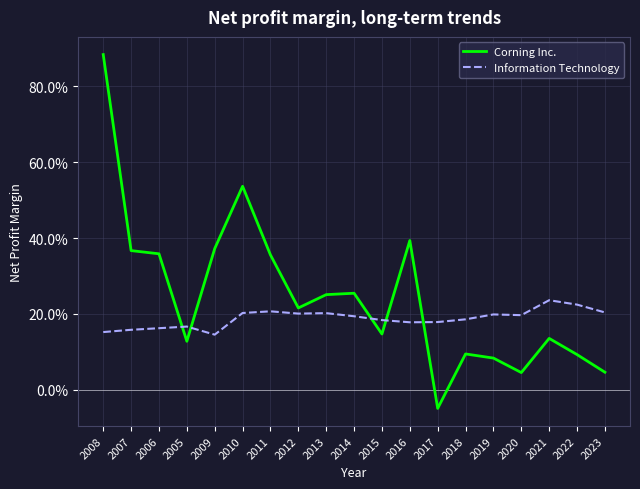

What are all the series names shown in the legend?

Corning Inc., Information Technology